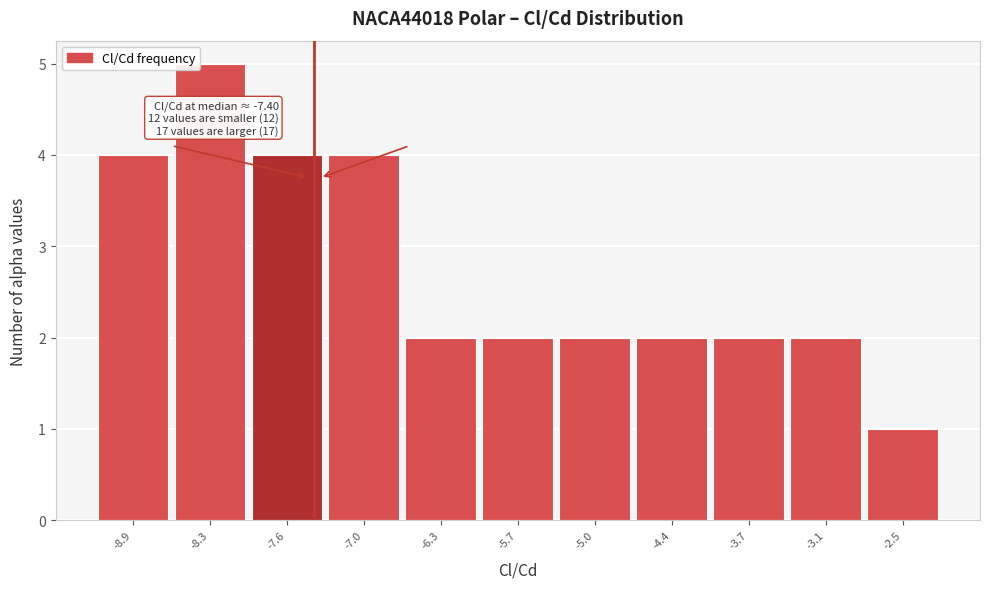

Which range on the x-axis has the tallest bar?

-8.6 to -8.0